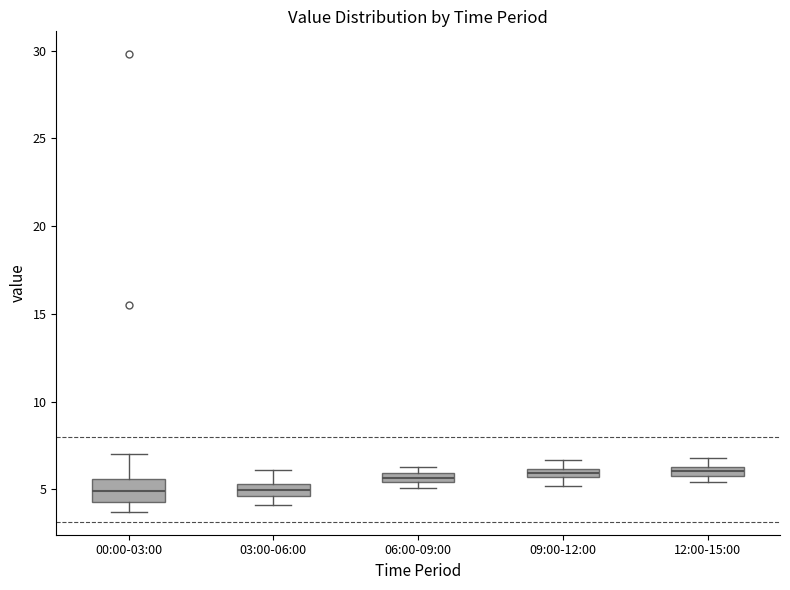

Where is the upper edge of the box for 12:00-15:00 on the y-axis? The values are not printed on the chart, so give them approximately, as read against the axis.

6.5